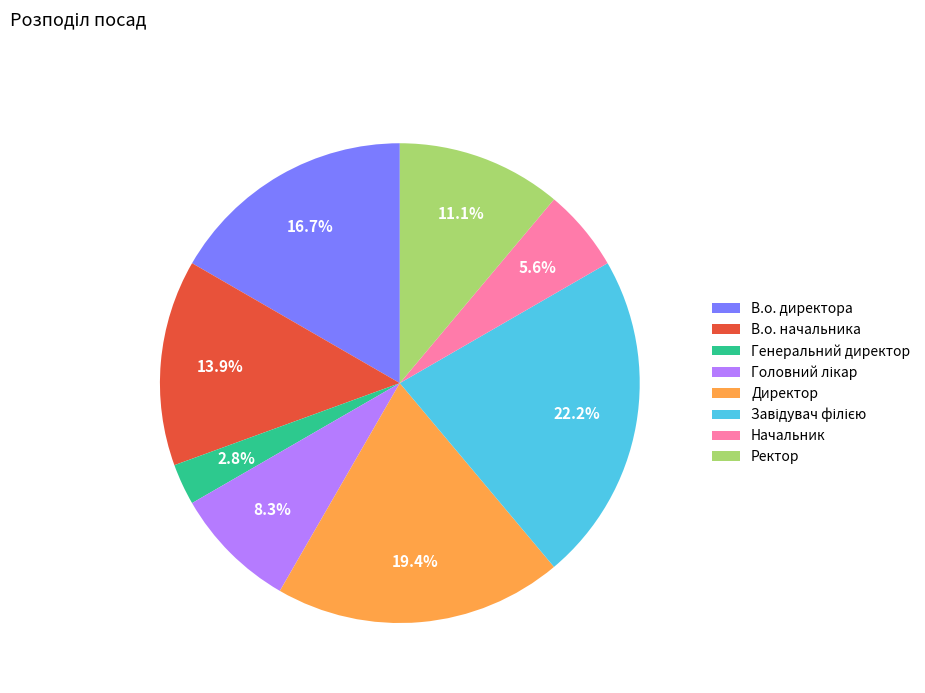

What is the ratio of the value at Ректор to the value at В.о. директора?

0.7